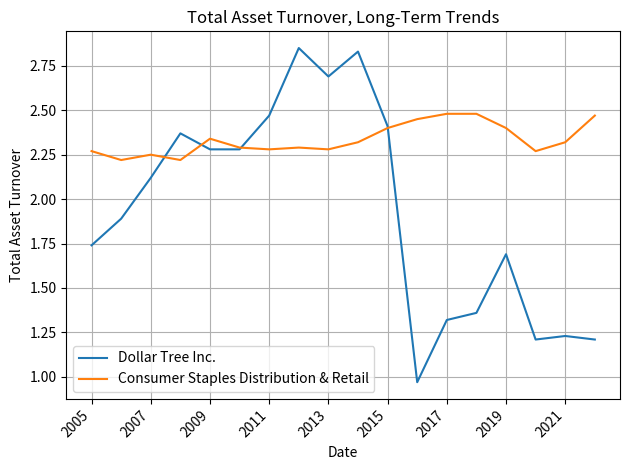

Which series has the largest total across all categories?

Consumer Staples Distribution & Retail